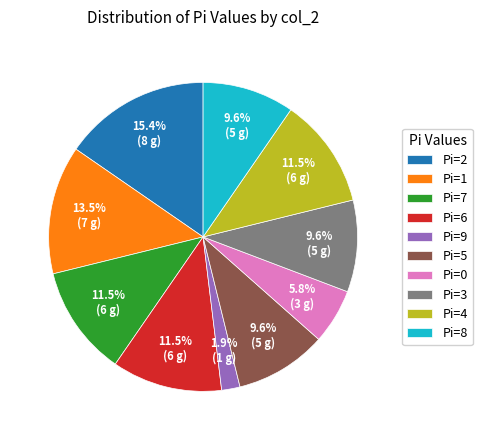

Which category has the biggest portion of the pie?

Pi=2